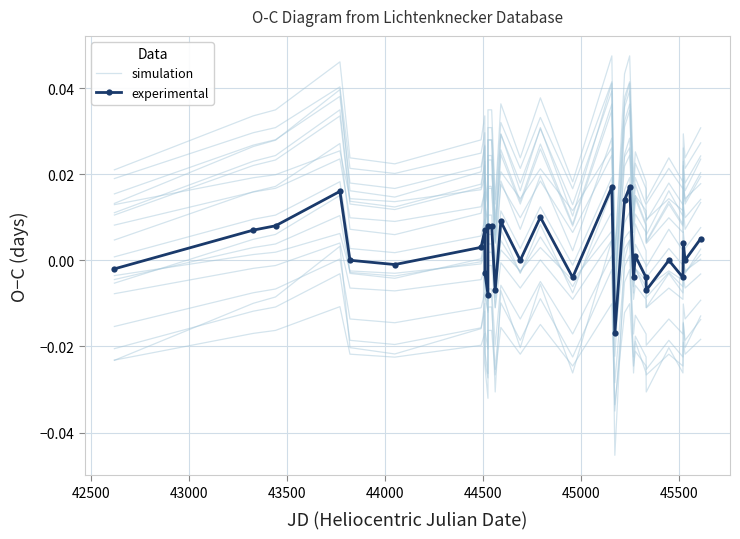

What is the sum of all simulation values?

0.5